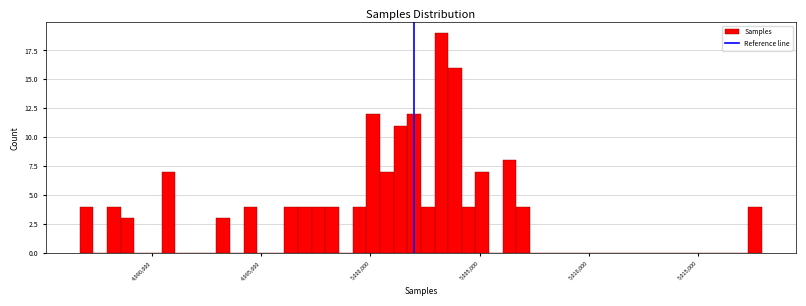

Around what value on the x-axis is the tallest bar? Give the approximate position of its centre, as read against the axis.

5003000